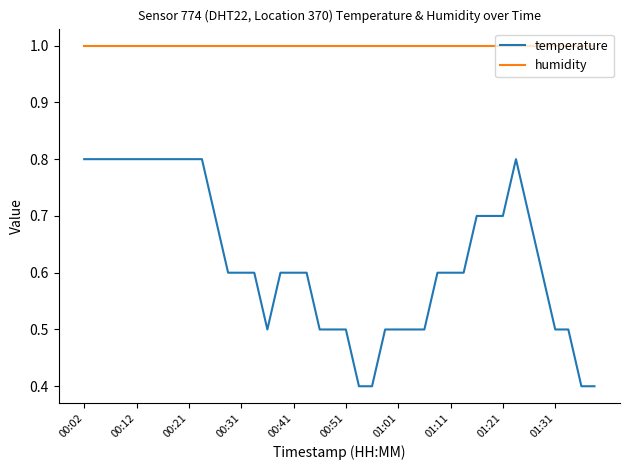

What is the difference between the maximum and minimum values in the temperature series?

0.4